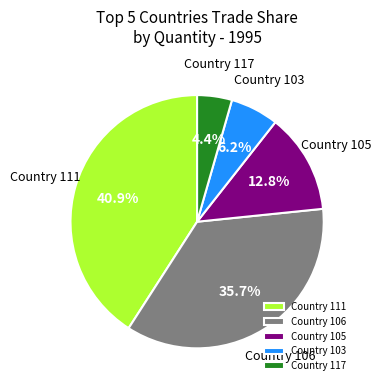

How much of the chart is everything except Country 103?

93.8%